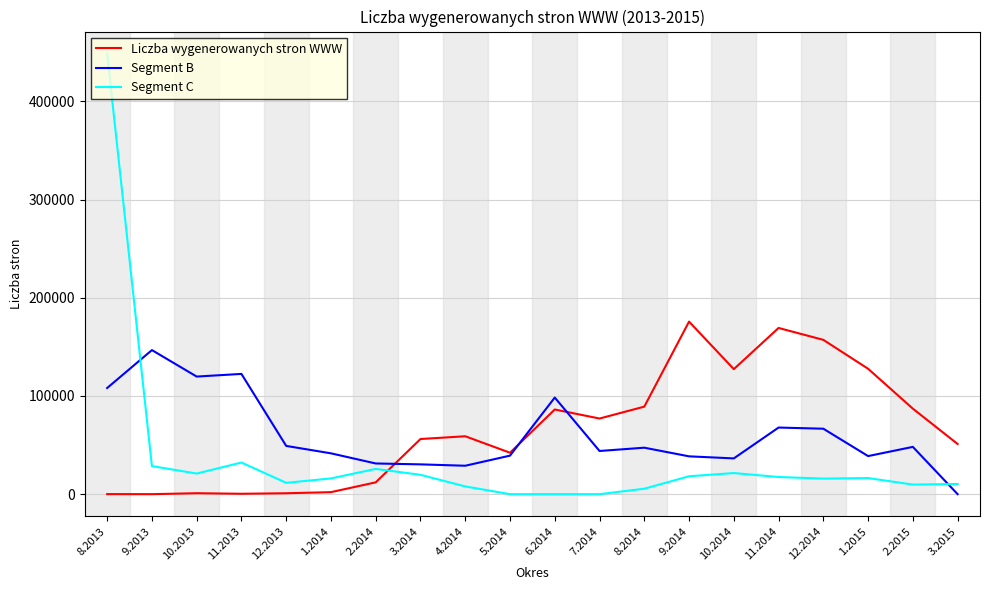

How many distinct data groups are displayed?

3